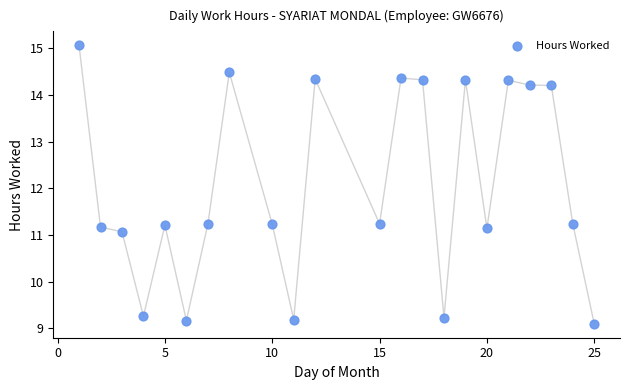

What is the range of Y values (max minus min)?

6.0